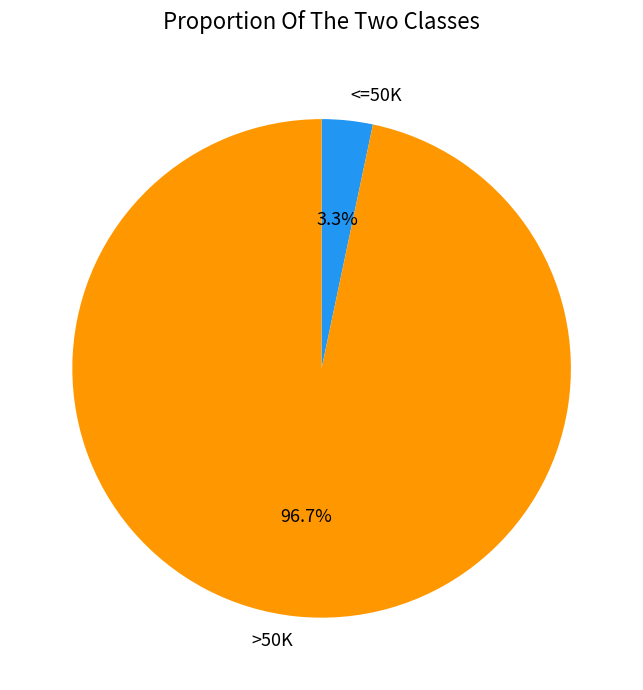

Which category has the smallest portion of the pie?

<=50K